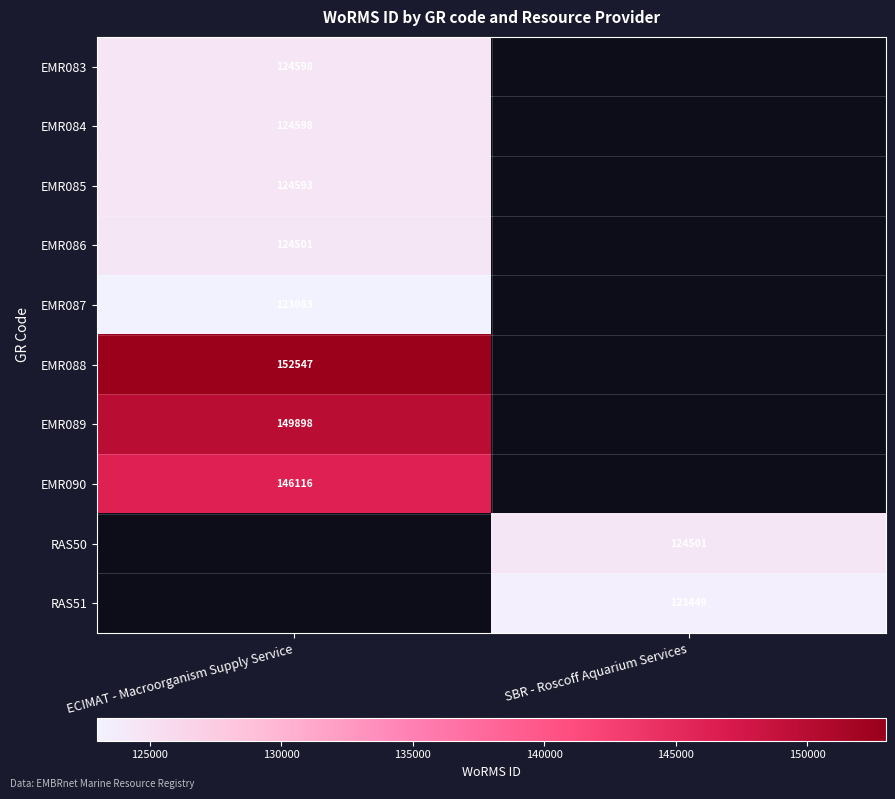

Is it true that EMR090 equals 252166 at ECIMAT - Macroorganism Supply Service?

False